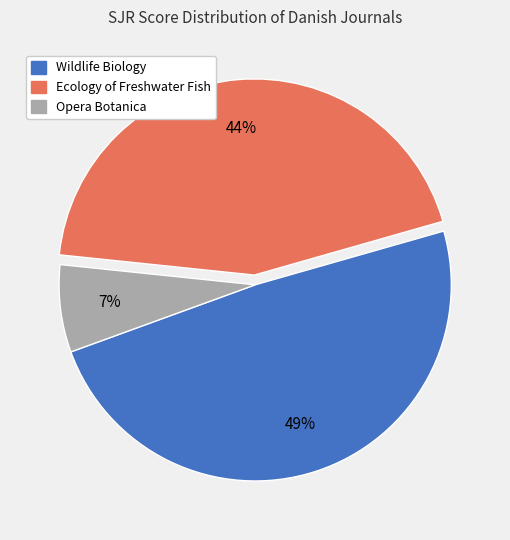

Between Ecology of Freshwater Fish and Opera Botanica, which is larger?

Ecology of Freshwater Fish